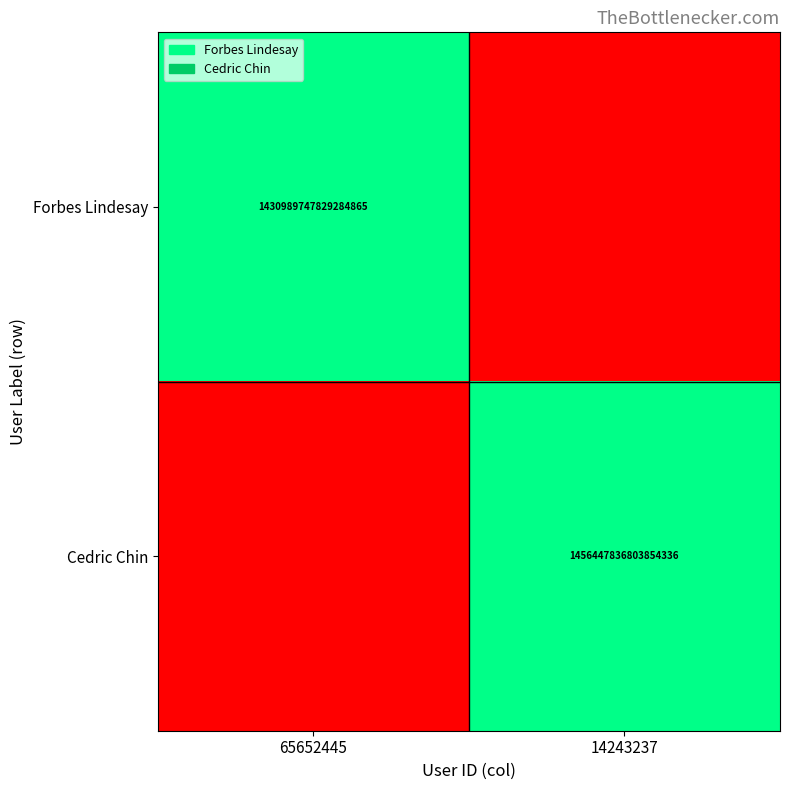

True or false: Cedric Chin has a value of 1456447836803854336 at 14243237.

True